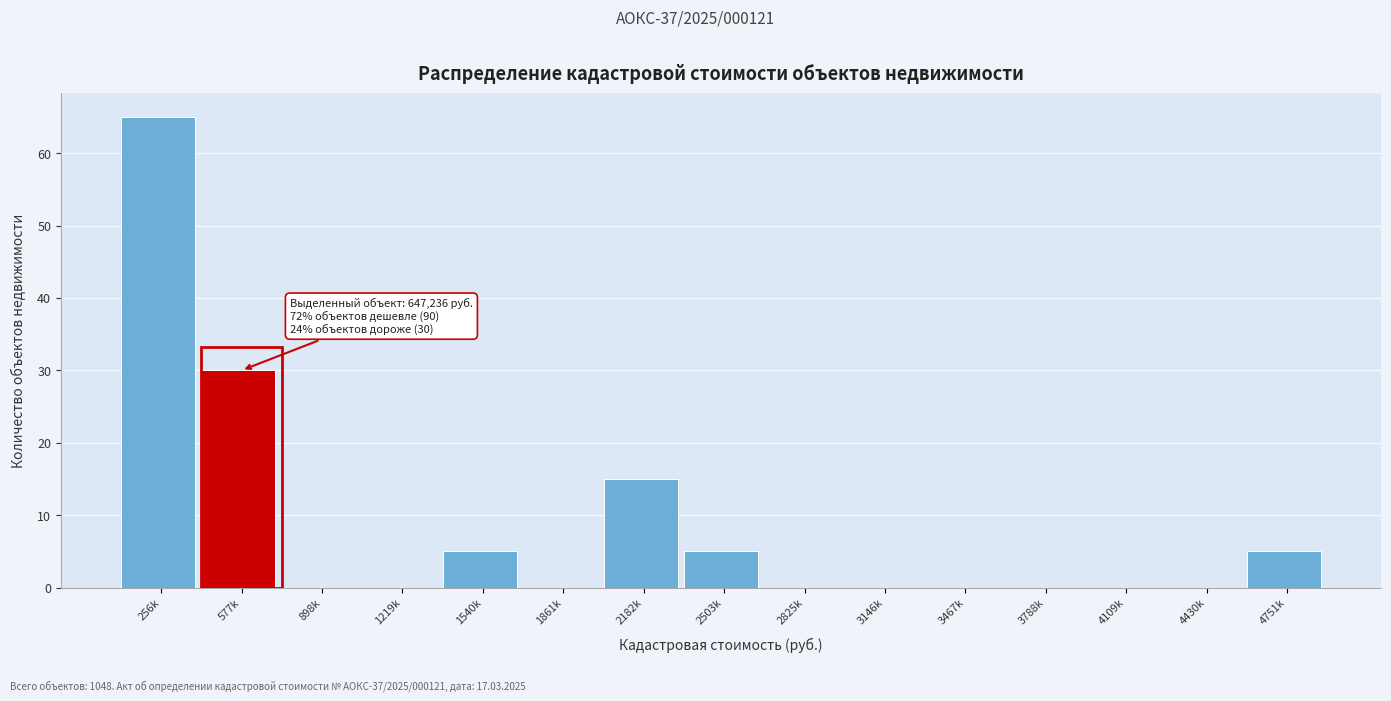

Reading right to left, what are all the values shown in this chart?

4751k=5	4430k=0	4109k=0	3788k=0	3467k=0	3146k=0	2825k=0	2503k=5	2182k=15	1861k=0	1540k=5	1219k=0	898k=0	577k=30	256k=65